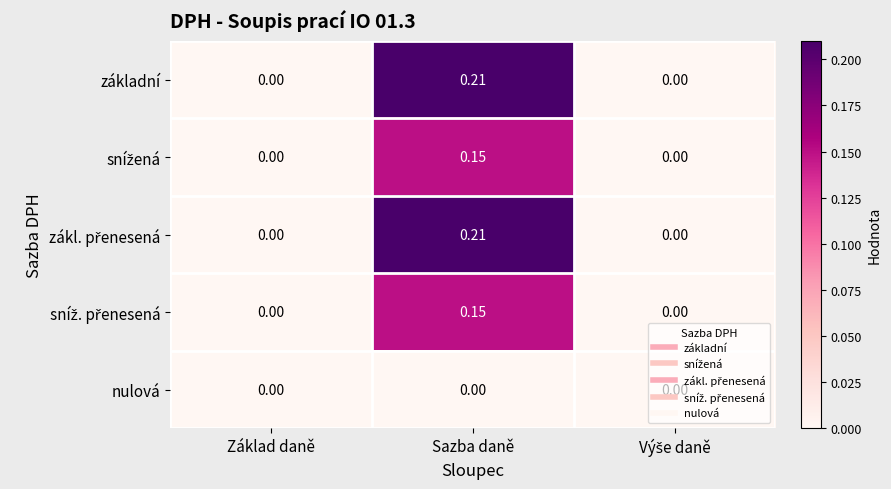

Which label corresponds to the smallest value in the chart?

Základ daně